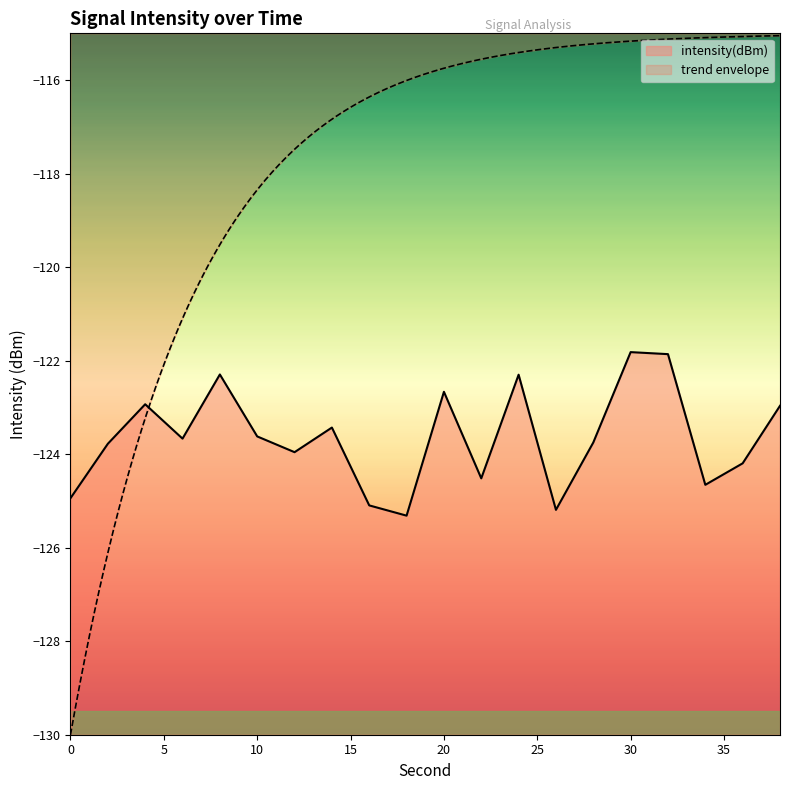

The chart shows a value of -47.8 at 28. True or false?

False